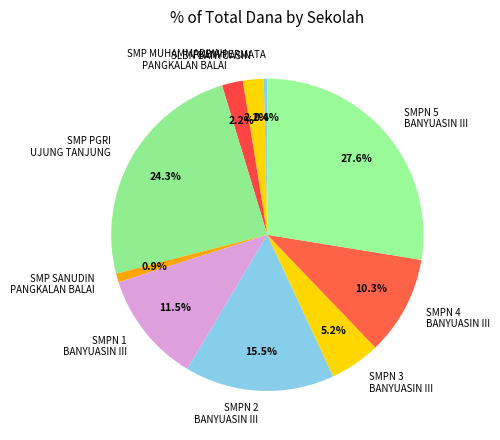

To the nearest percent, what portion does SLBN BANYUASIN represent?

2%